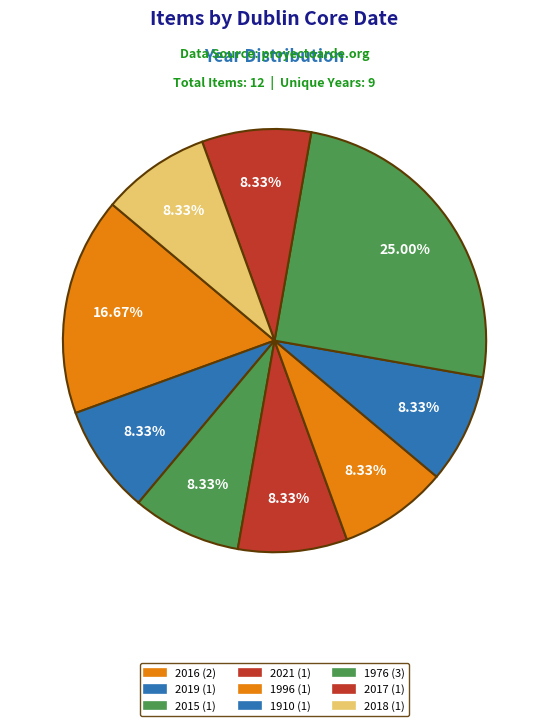

Count the number of slices in the pie.

9